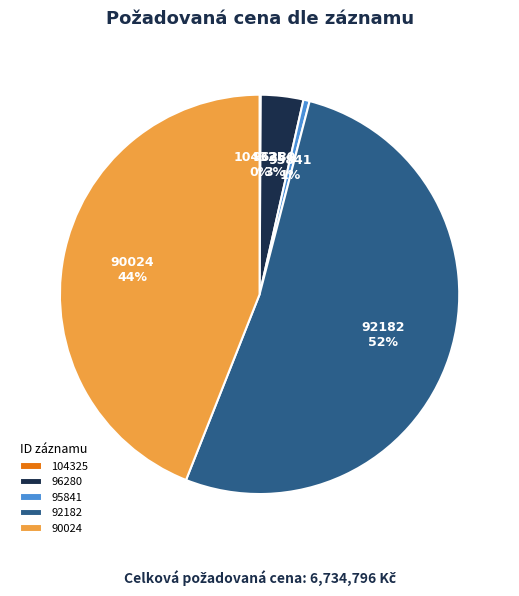

To the nearest percent, what is the difference between the 92182 and 95841 slice percentages?

51%